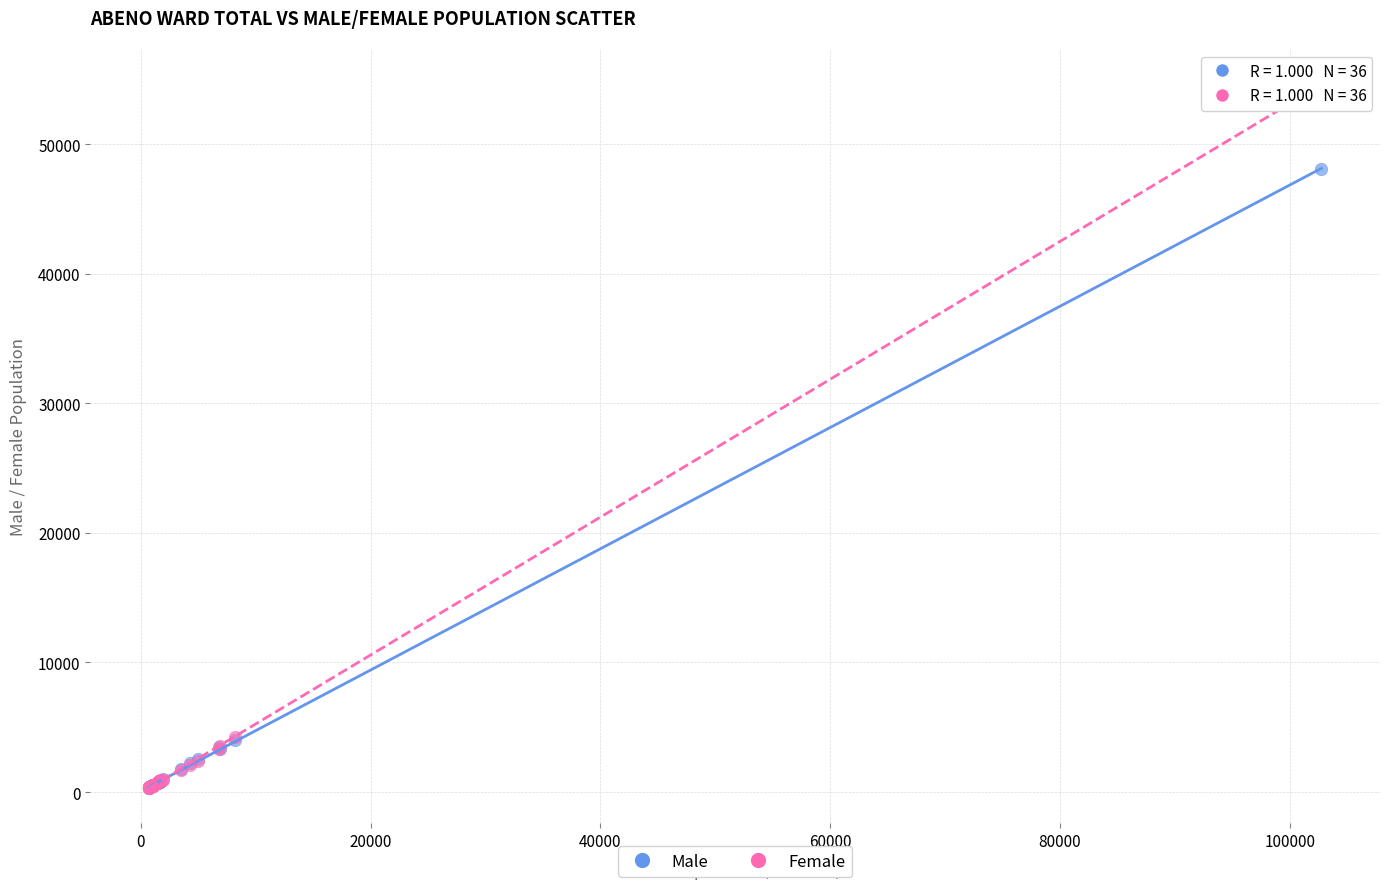

Across all series, what Y value is closest to 27487?

48112